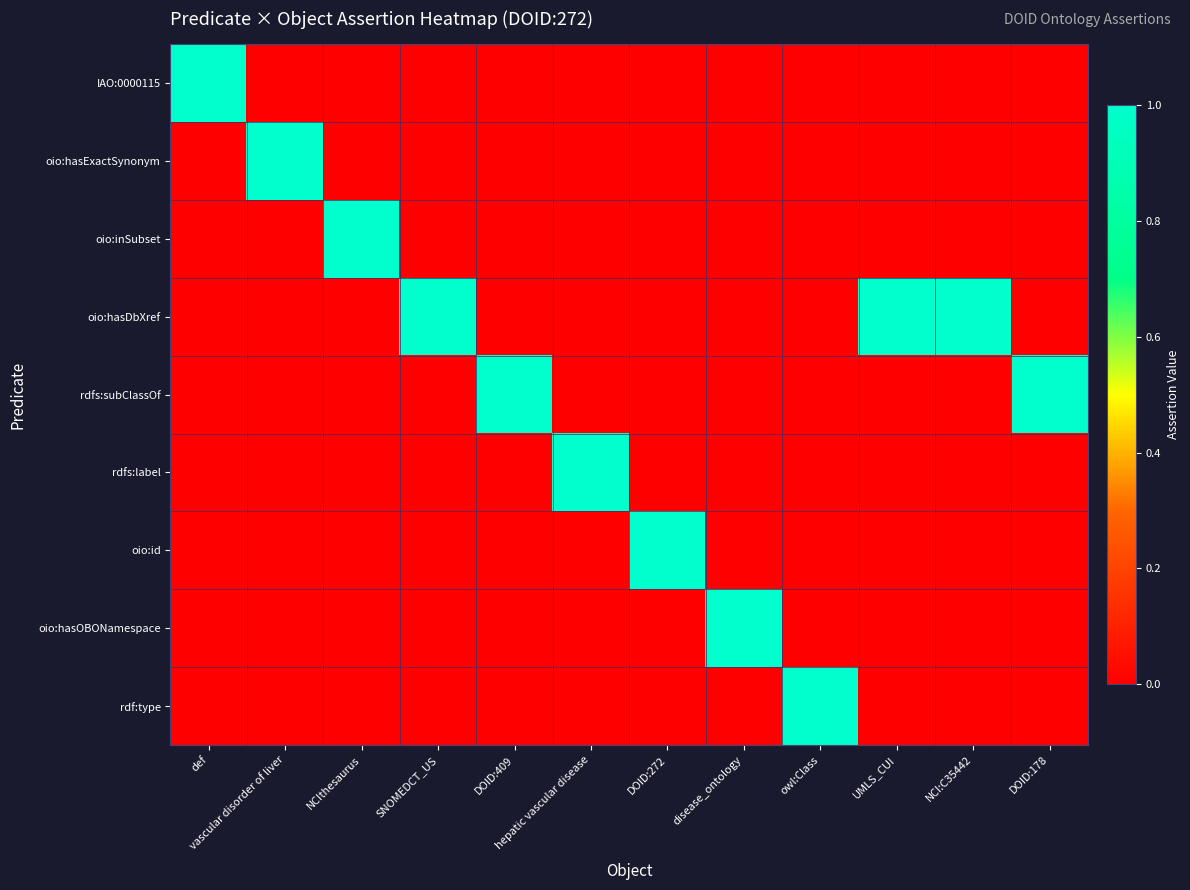

Which series has the largest total across all categories?

oio:hasDbXref